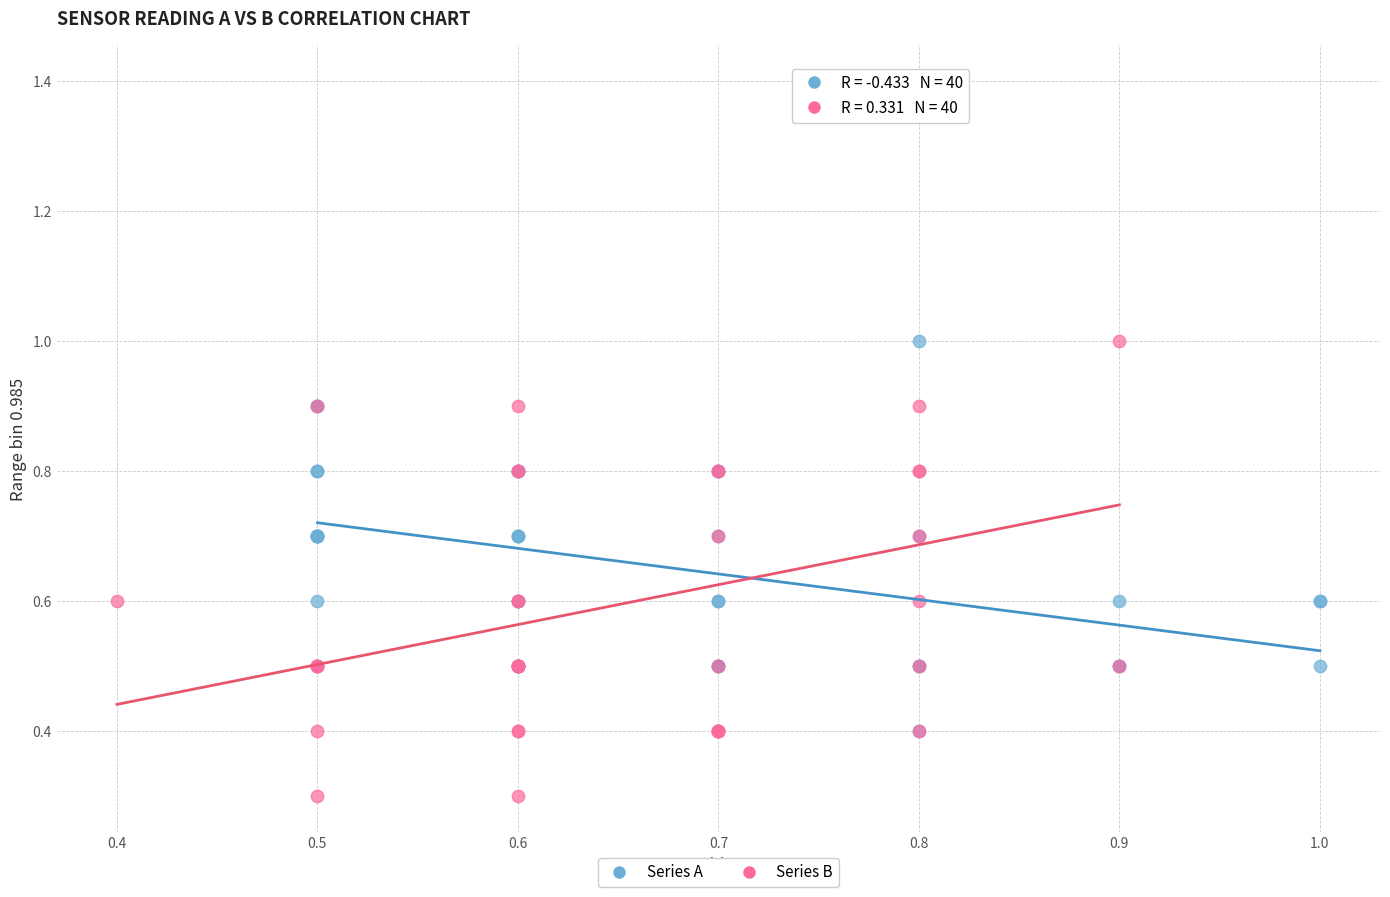

Which series contains the lowest Y value?

Series B